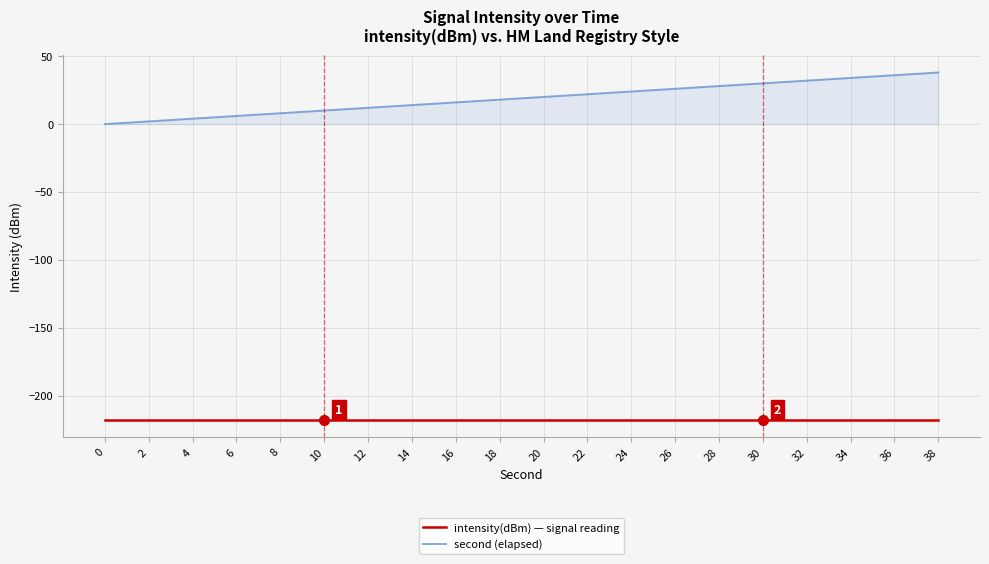

Is the value of second (elapsed) at 34 greater than the value of intensity(dBm) — signal reading at 30?

Yes